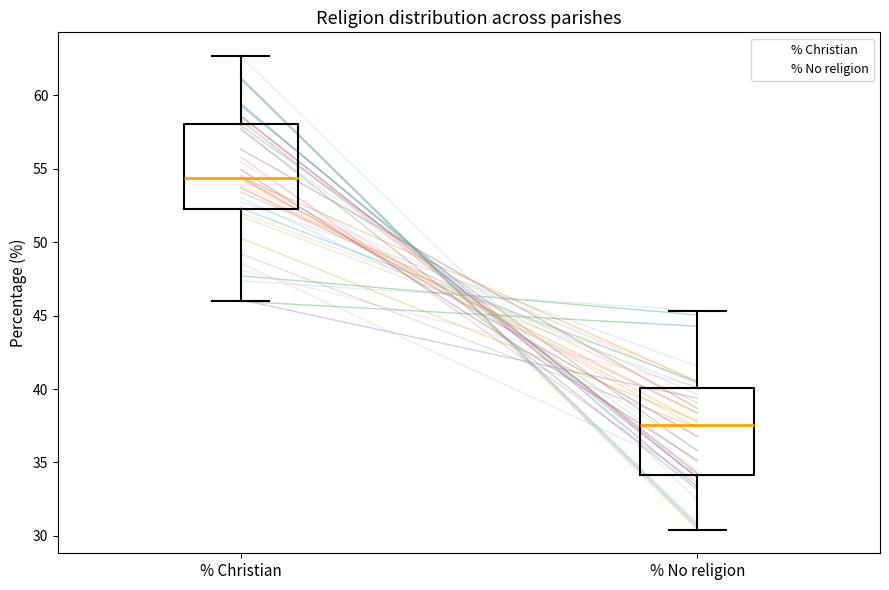

Reading left to right, transcribe this box plot: for each box, give where its median line is, the range the box spans, and where its two whiskers end, as read against the y-axis. The values are not printed on the chart, so give them approximately, as read against the axis.

% Christian: median 54.5, box 52.0 to 58.0, whiskers 46.0 to 62.5
% No religion: median 37.5, box 34.0 to 40.0, whiskers 30.5 to 45.5